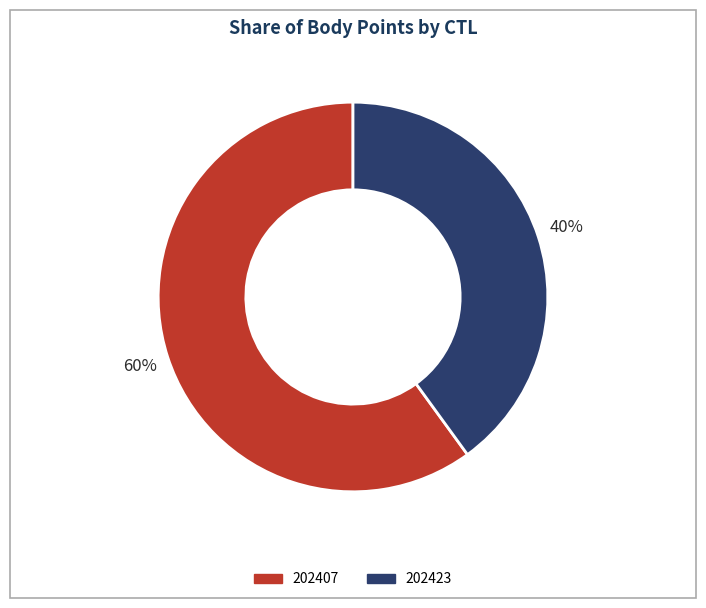

To the nearest percent, what is the average slice percentage?

50%